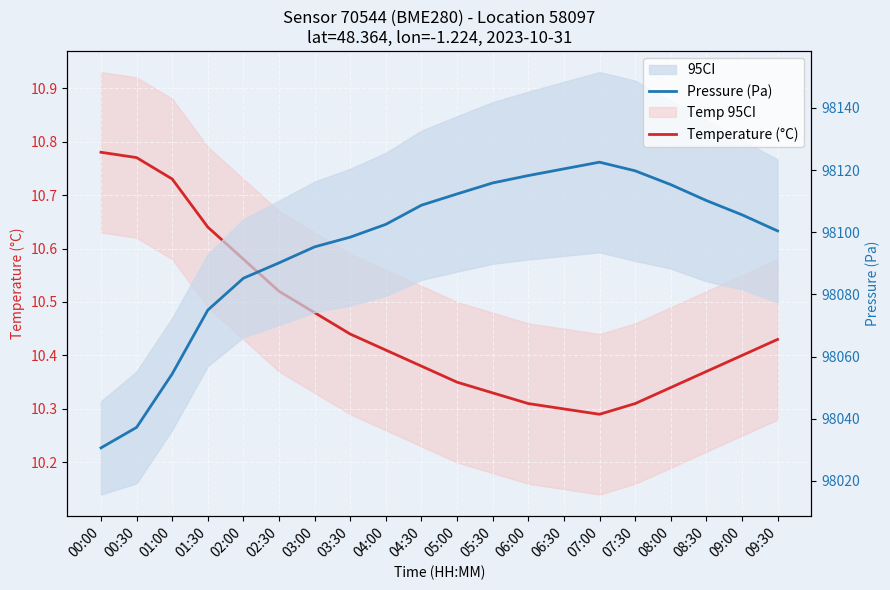

The value of Pressure (Pa) at 03:00 is 98095.3. True or false?

True